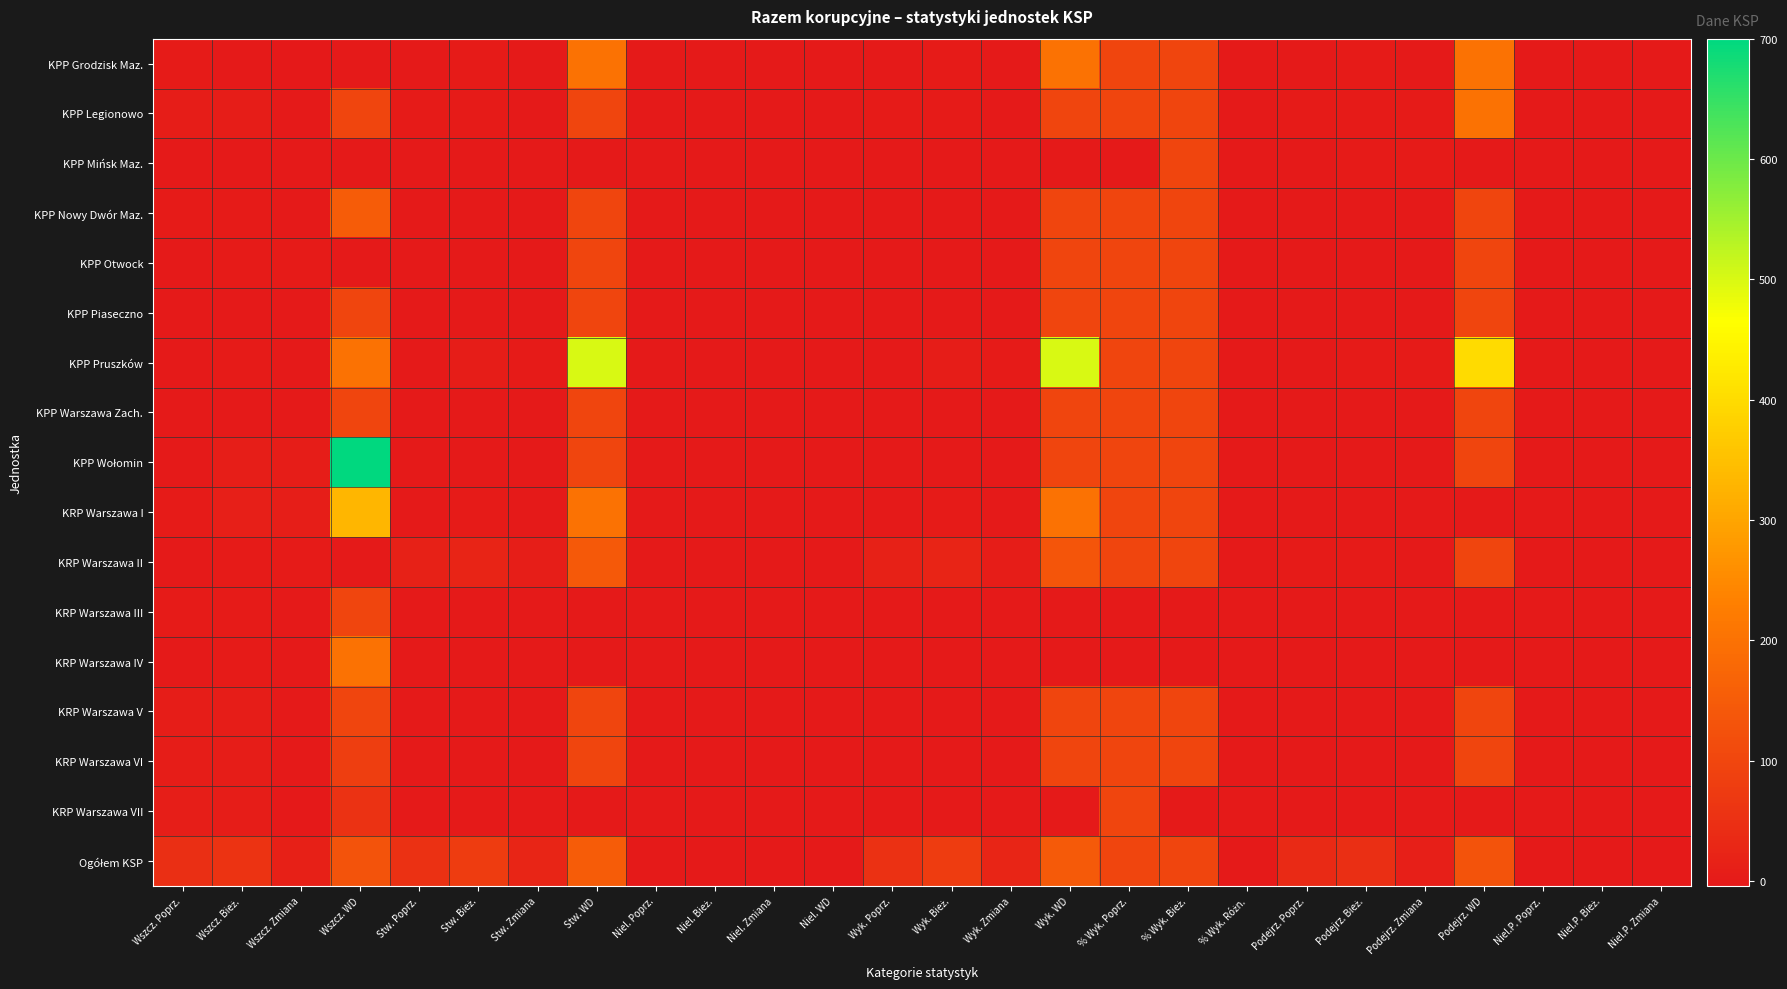

Which series has the largest range (max minus min)?

KPP Wołomin